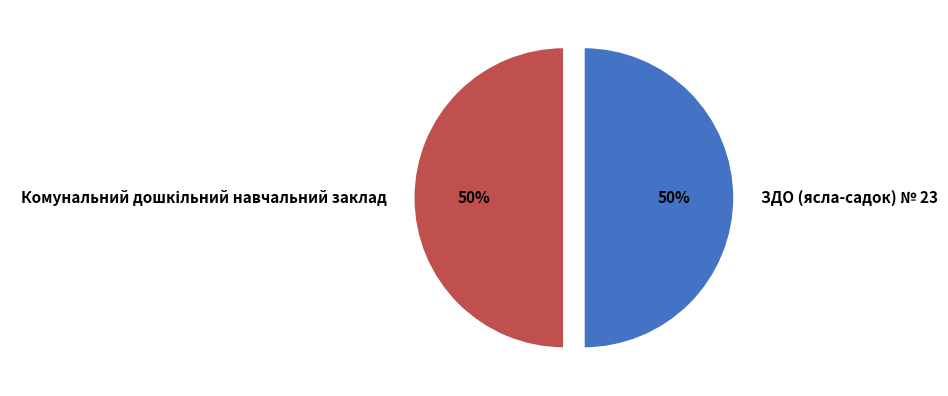

How many slices are in this pie chart?

2